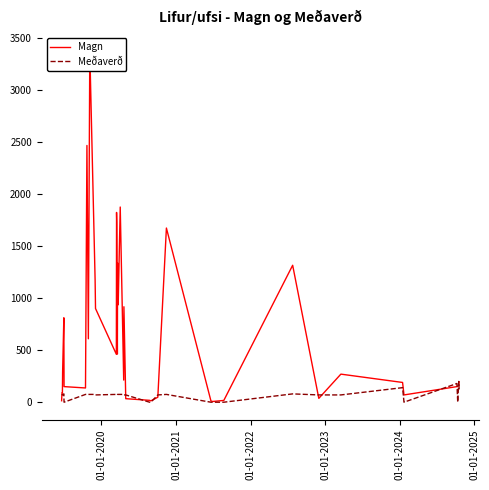

What is the maximum value for Meðaverð?

200